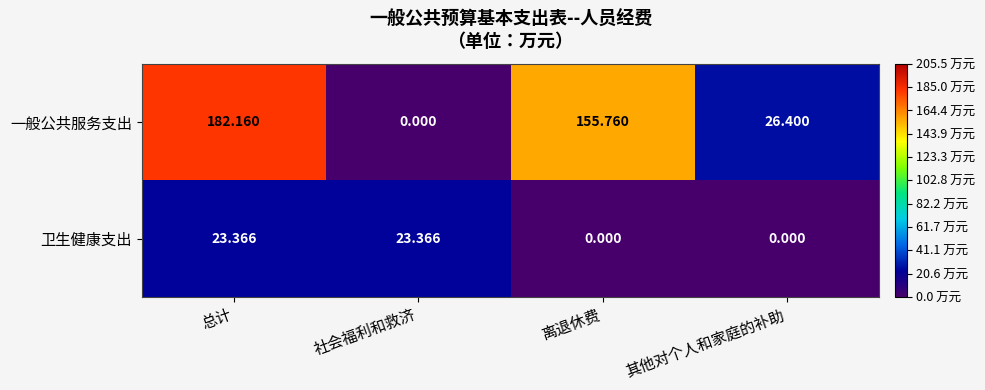

List the series in order of their peak value, lowest first.

卫生健康支出, 一般公共服务支出